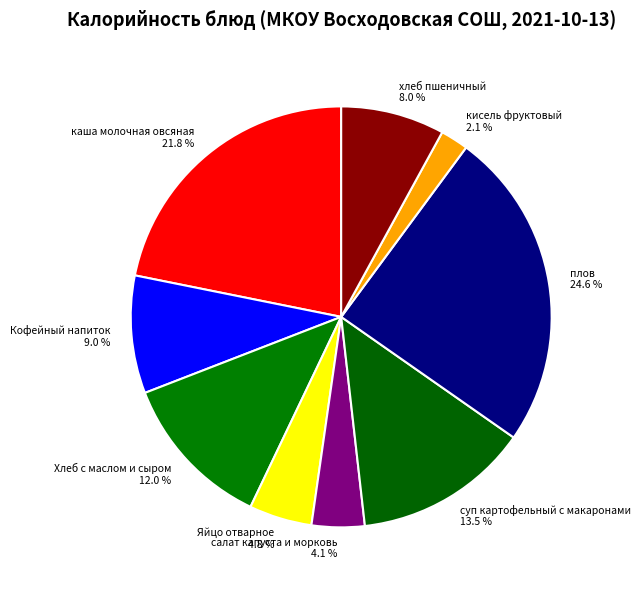

Which slice is the smallest?

кисель фруктовый